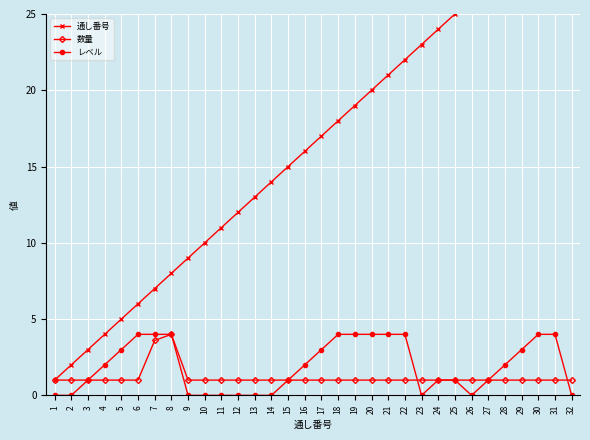

How many lines are shown in the chart?

3